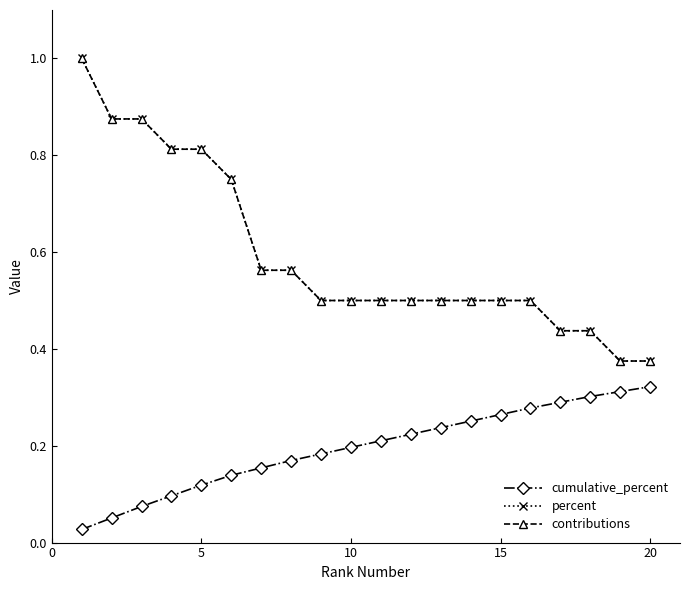

Which series has the widest spread of values?

contributions